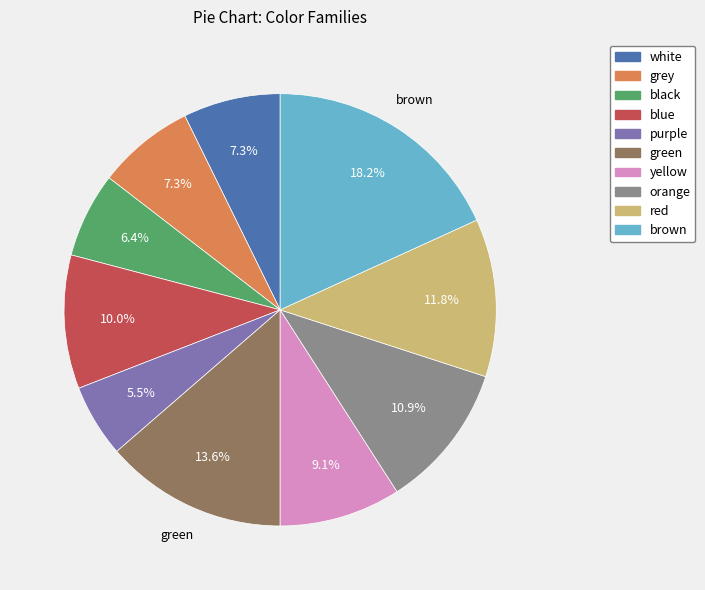

Is there any slice that represents more than half of the pie?

No